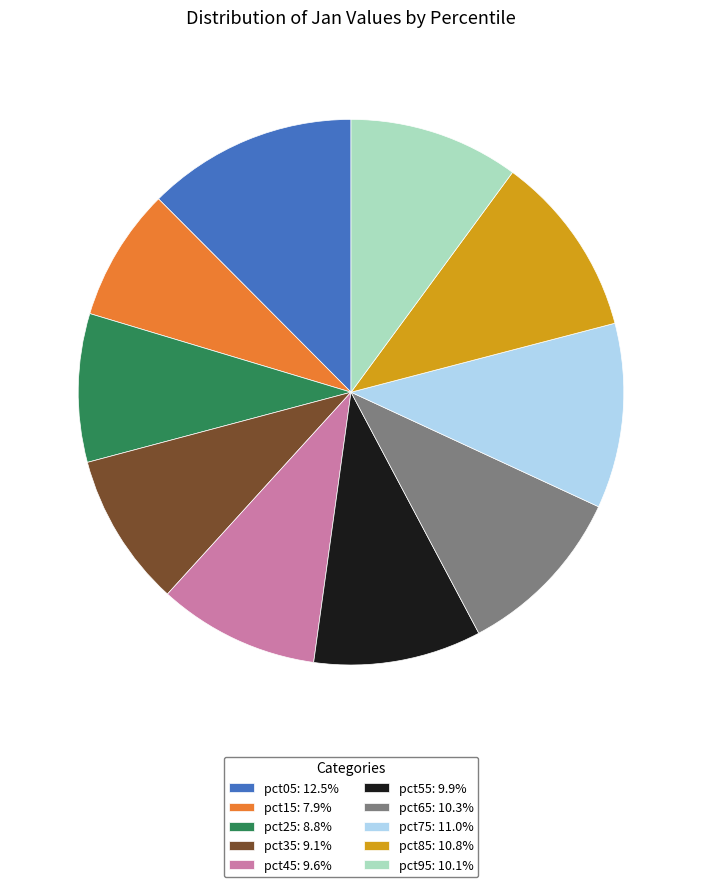

Approximately how many times larger is the value at pct55: 9.9% compared to pct05: 12.5%?

0.8